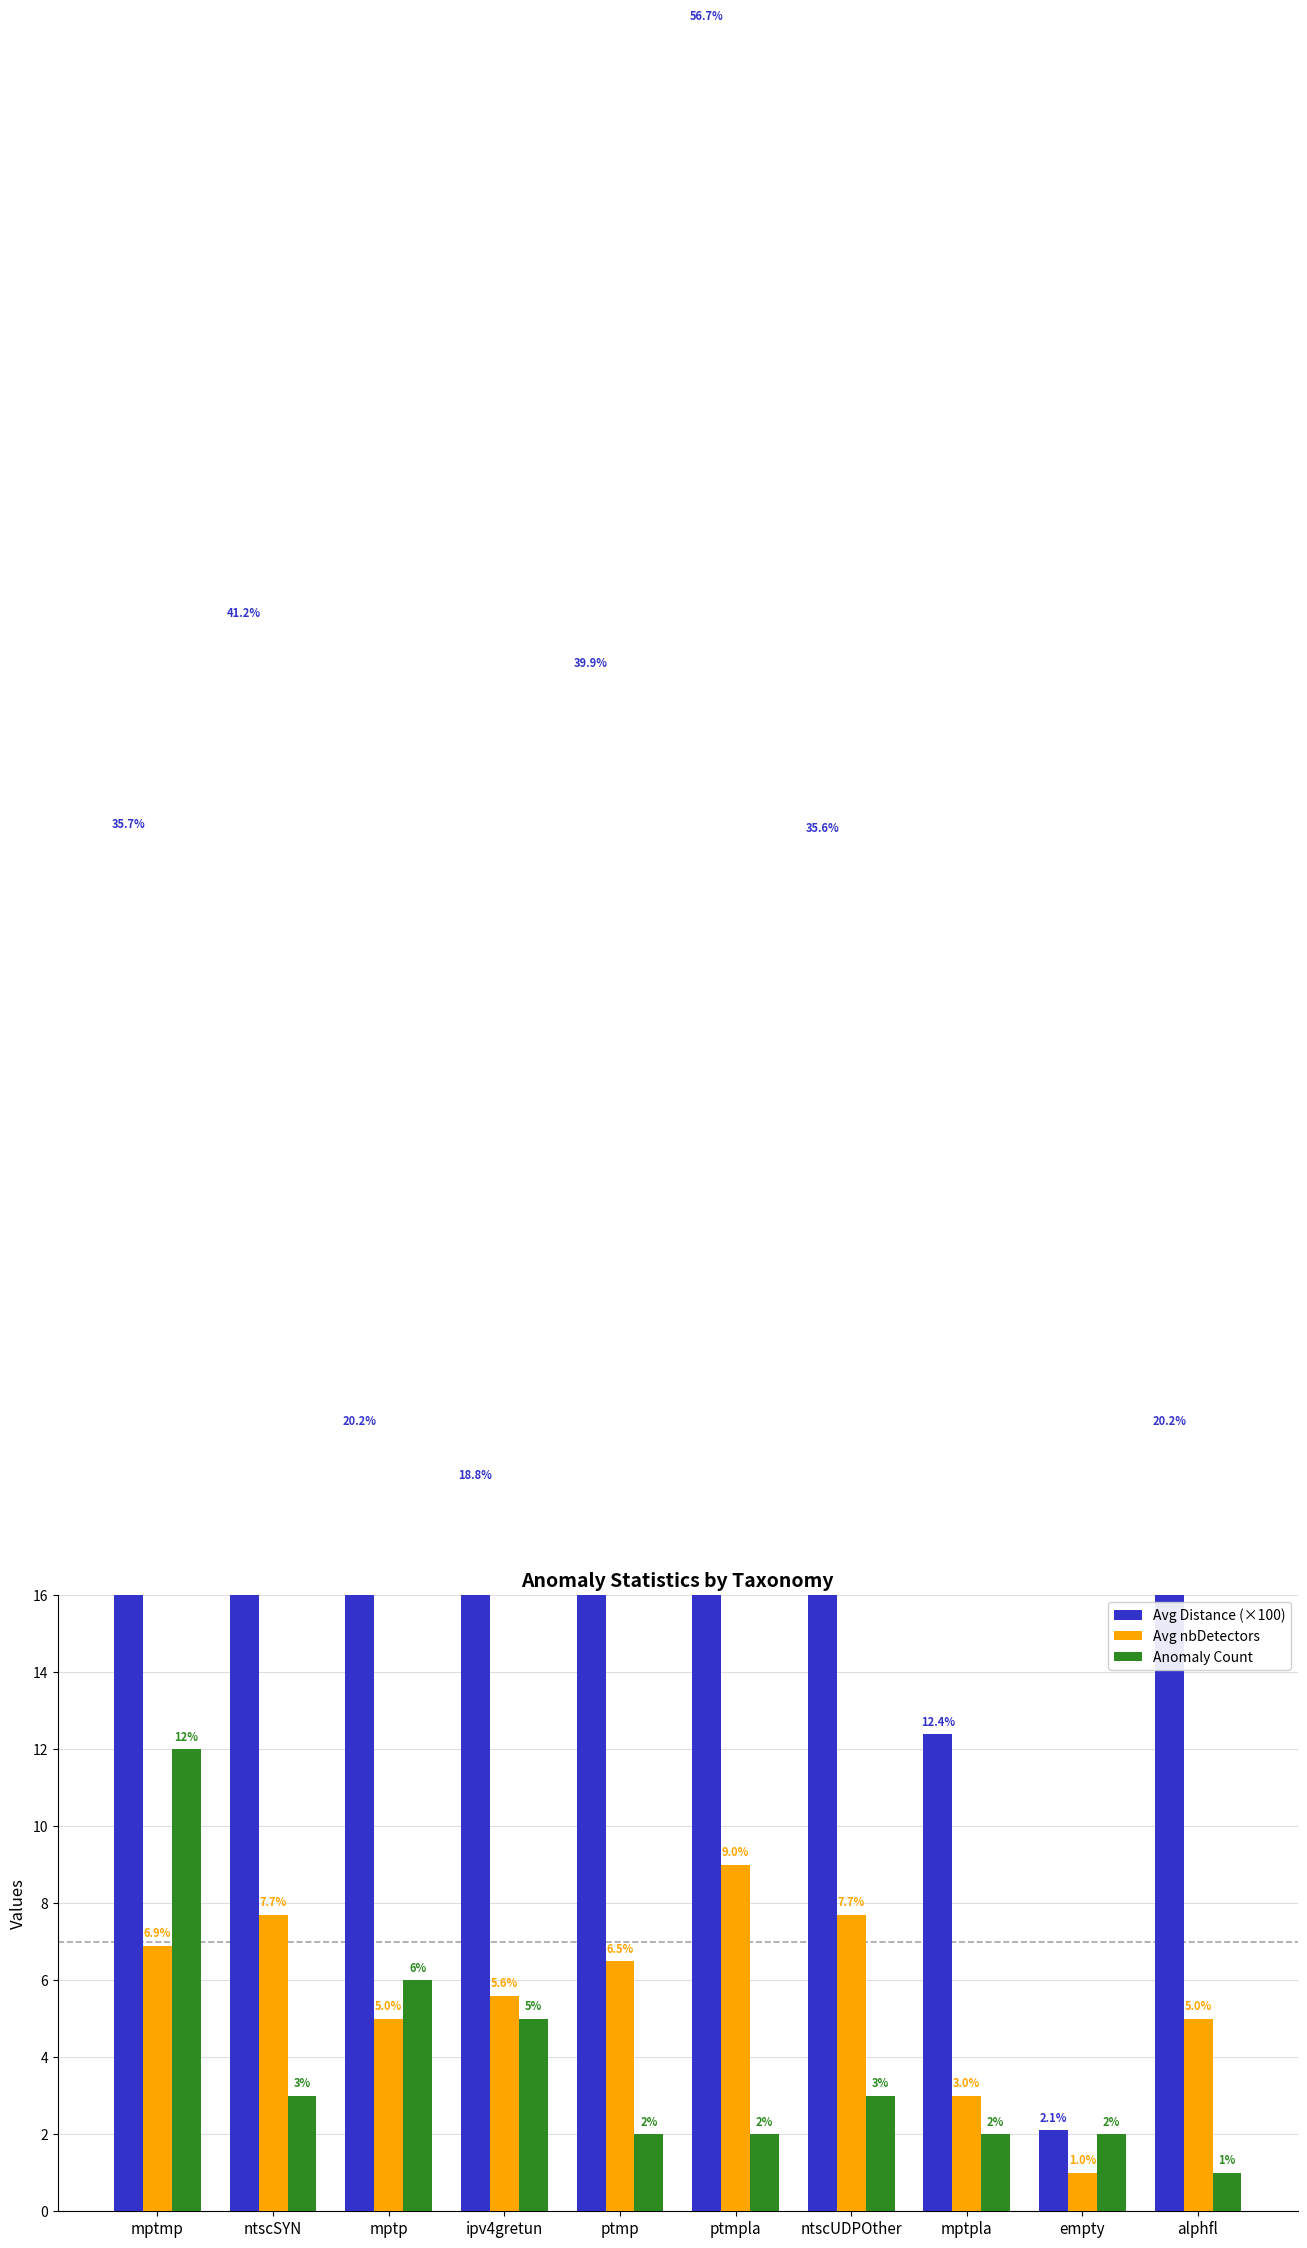

What is the greatest value displayed?

56.7